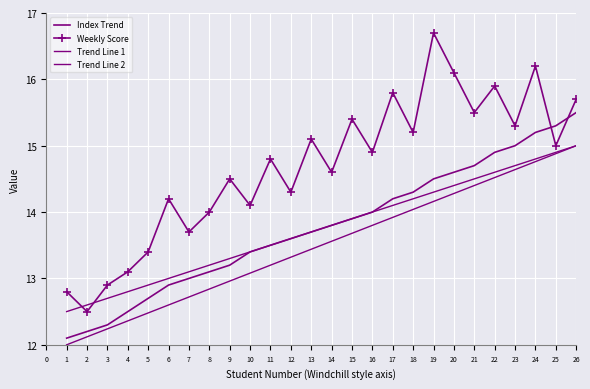

What is the sum of the Index Trend values at 21 and 8?

28.1